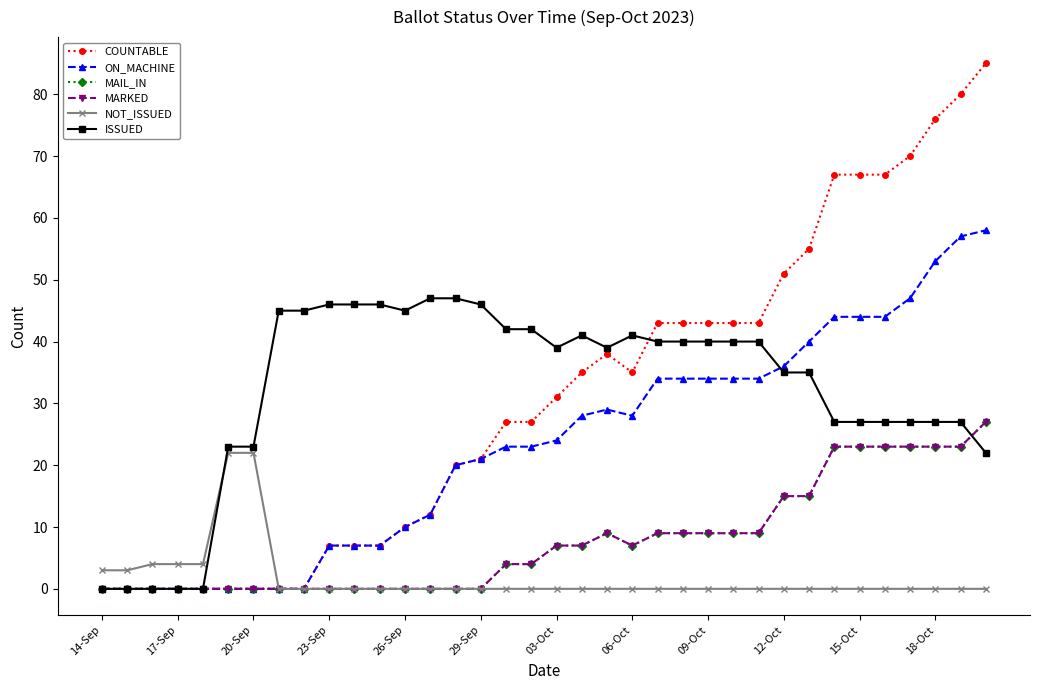

True or false: ON_MACHINE and COUNTABLE cross at least once.

False